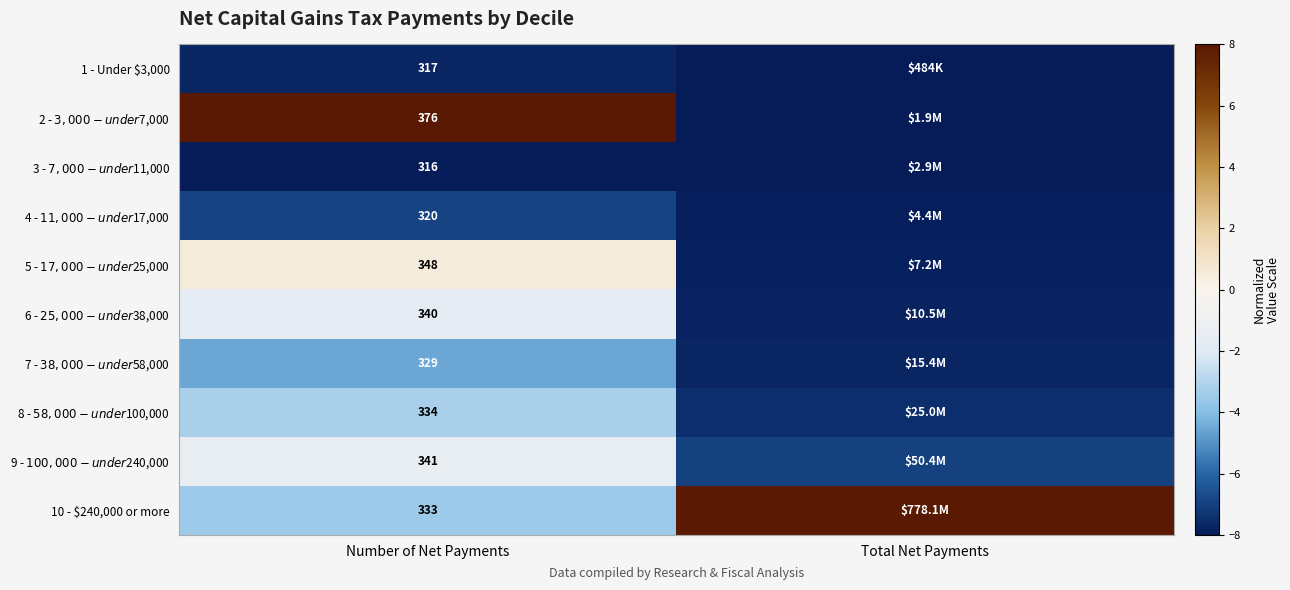

Which label corresponds to the smallest value in the chart?

Total Net Payments